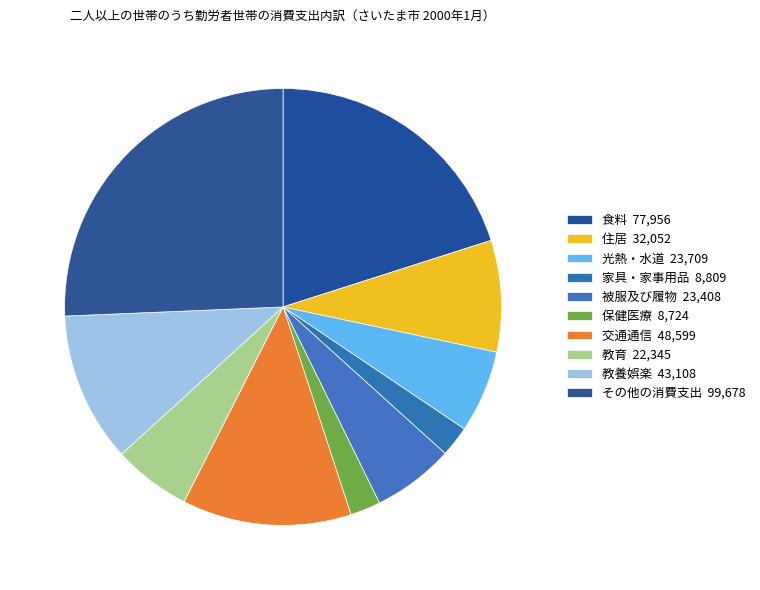

What is the change in value from 家具・家事用品 to 被服及び履物?

+14599